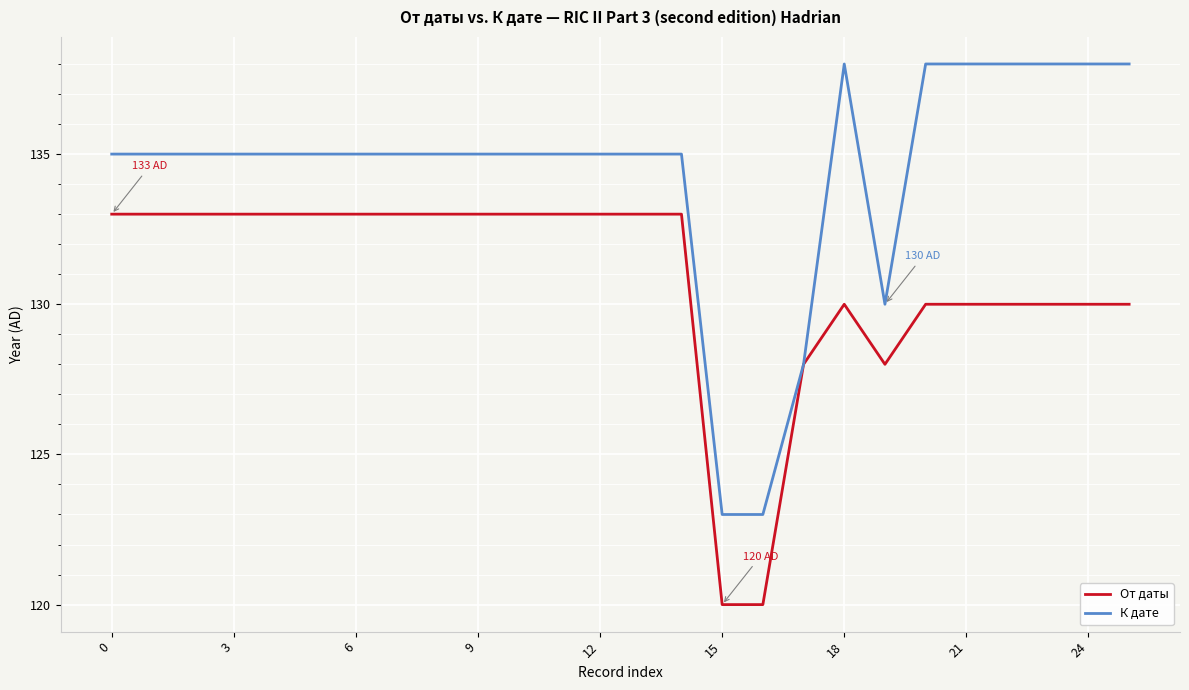

What is the difference between the maximum and second lowest values in the От даты series?

13